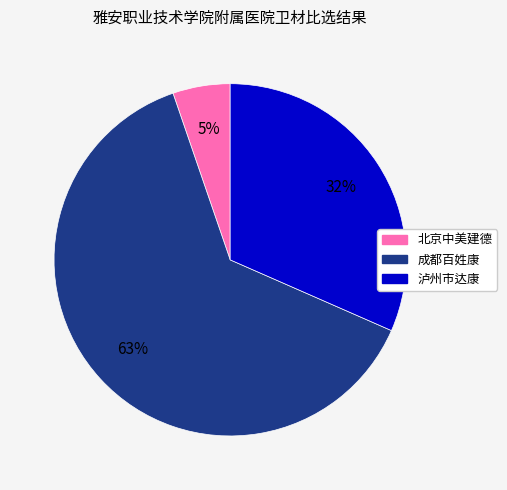

To the nearest percent, what is the difference between the largest and smallest slice percentages?

58%